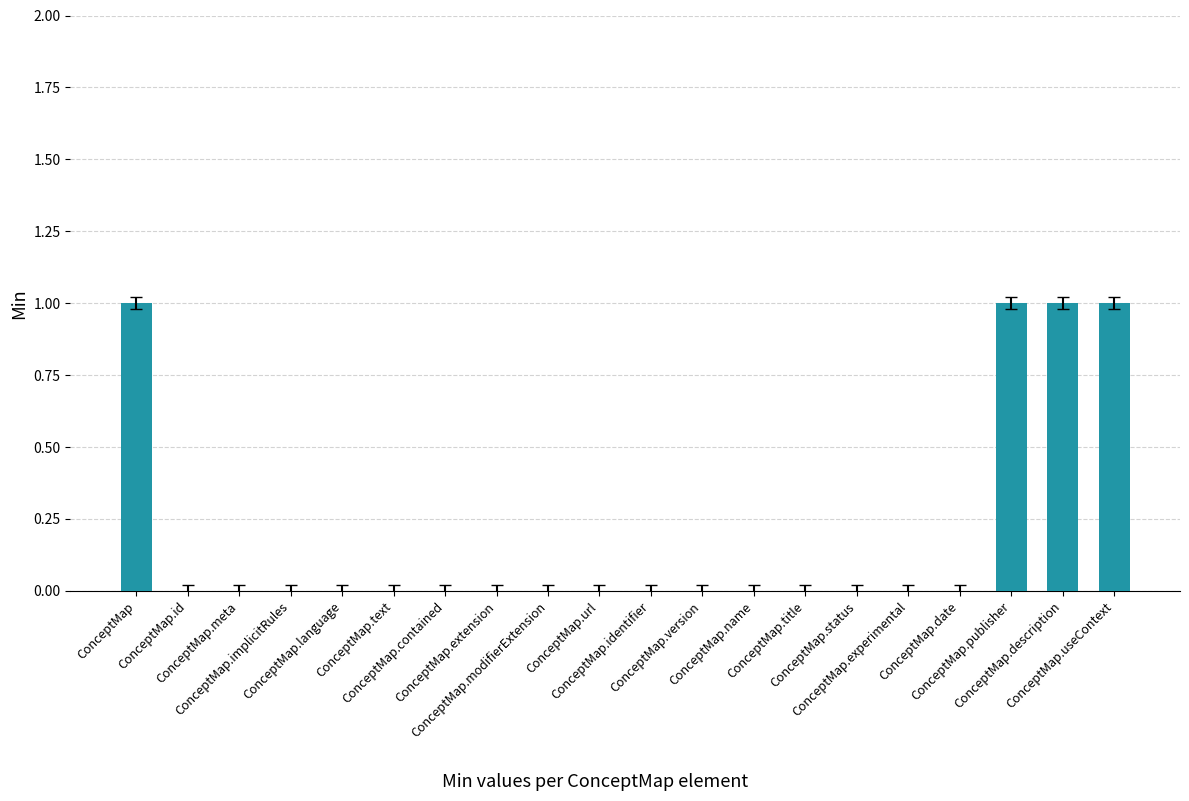

What is the sum of all values?

4